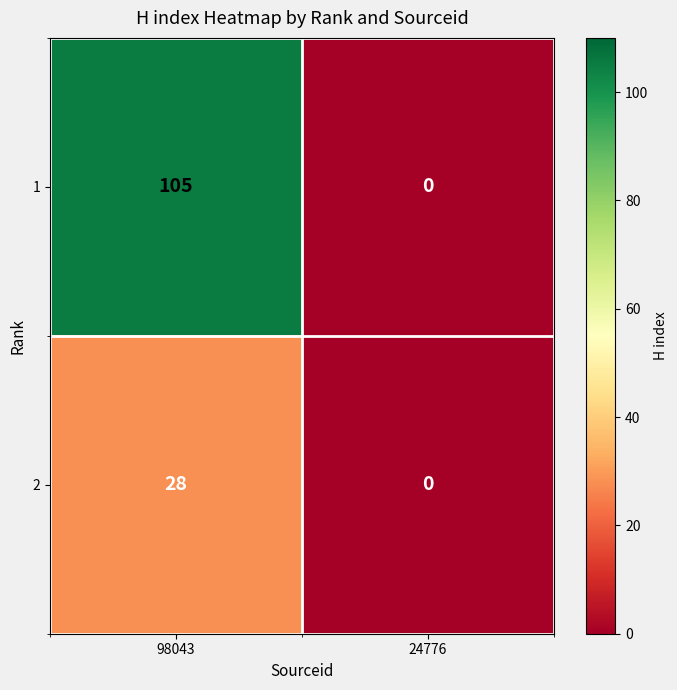

The 1 series shows 69 at 98043. True or false?

False